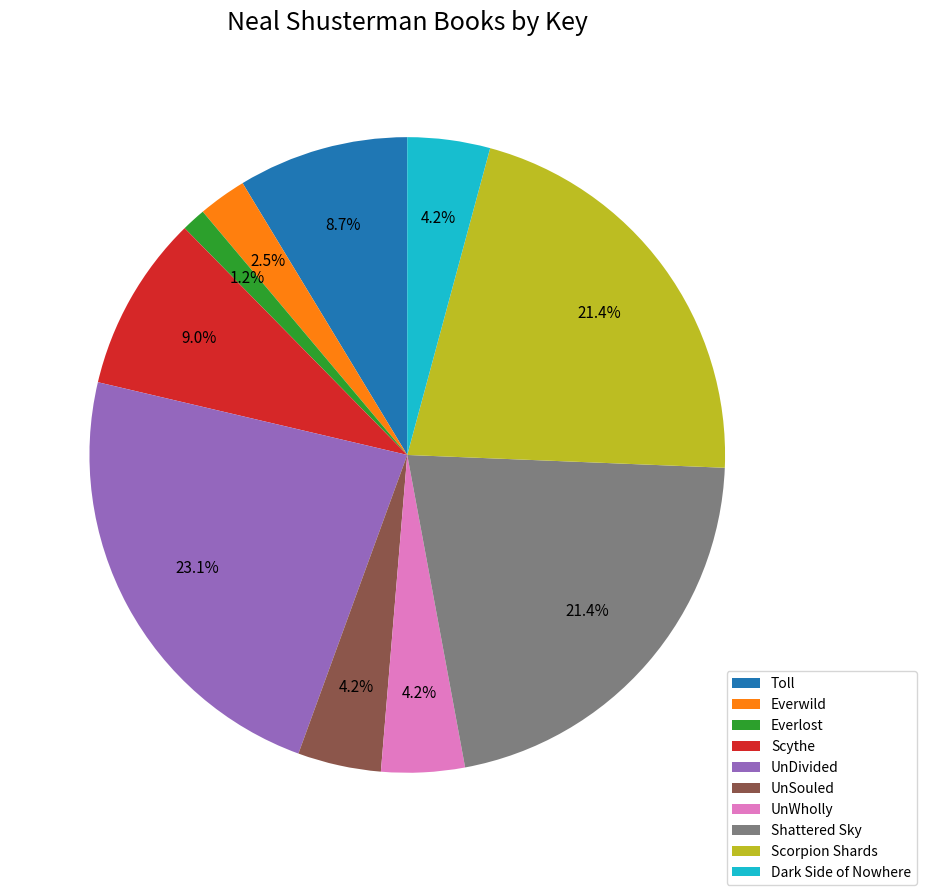

Count the number of slices in the pie.

10